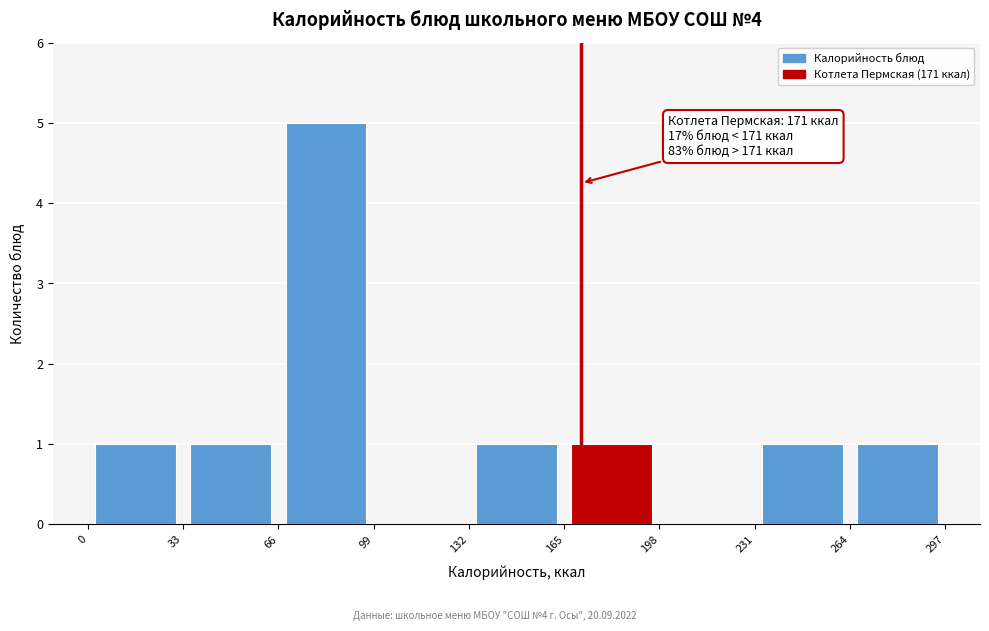

Over which range of the x-axis is the bar tallest?

66 to 99